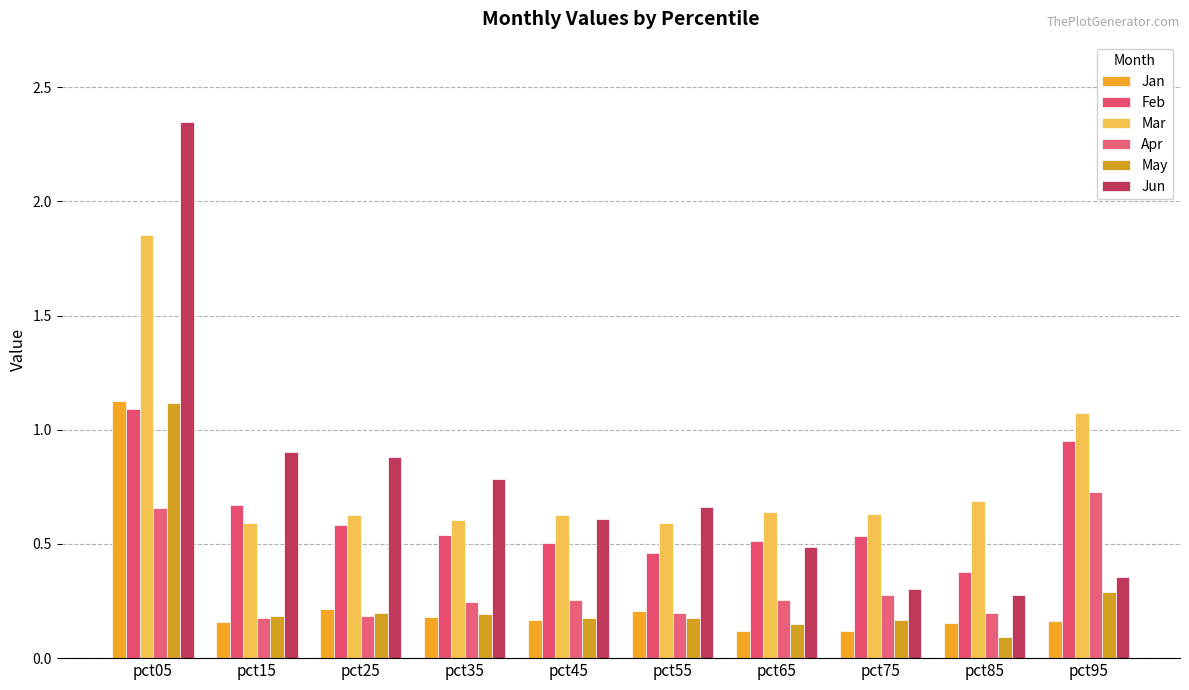

Reading left to right, extract all data points from this chart.

Jan: 1.1	0.2	0.2	0.2	0.2	0.2	0.1	0.1	0.2	0.2
Feb: 1.1	0.7	0.6	0.5	0.5	0.5	0.5	0.5	0.4	0.9
Mar: 1.9	0.6	0.6	0.6	0.6	0.6	0.6	0.6	0.7	1.1
Apr: 0.7	0.2	0.2	0.2	0.3	0.2	0.3	0.3	0.2	0.7
May: 1.1	0.2	0.2	0.2	0.2	0.2	0.1	0.2	0.1	0.3
Jun: 2.3	0.9	0.9	0.8	0.6	0.7	0.5	0.3	0.3	0.4